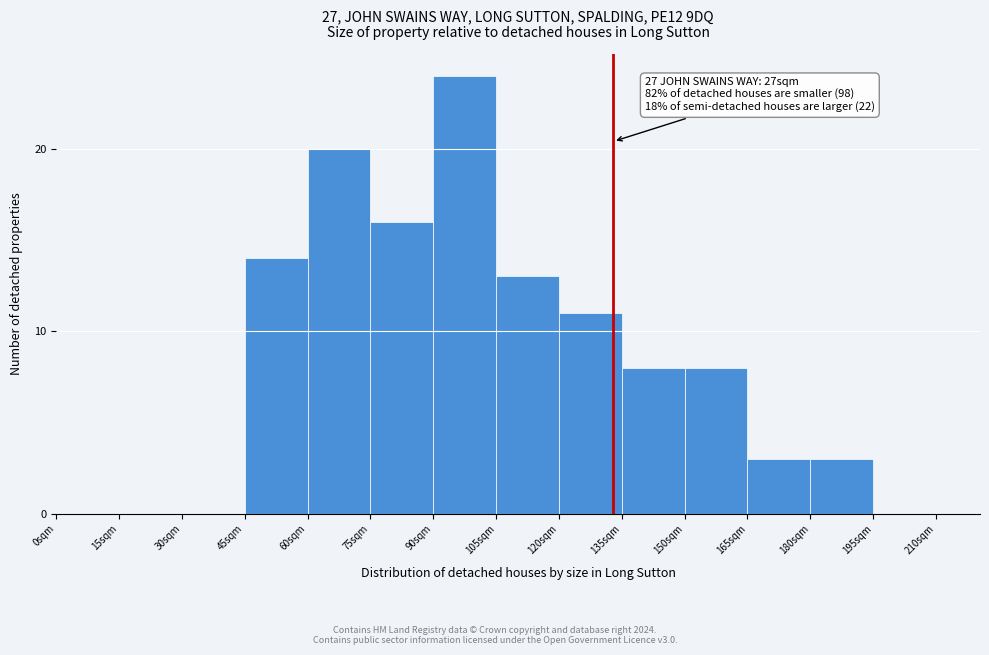

Reading left to right, list all the values displayed in this chart.

0sqm=0	15sqm=0	30sqm=0	45sqm=14	60sqm=20	75sqm=16	90sqm=24	105sqm=13	120sqm=11	135sqm=8	150sqm=8	165sqm=3	180sqm=3	195sqm=0